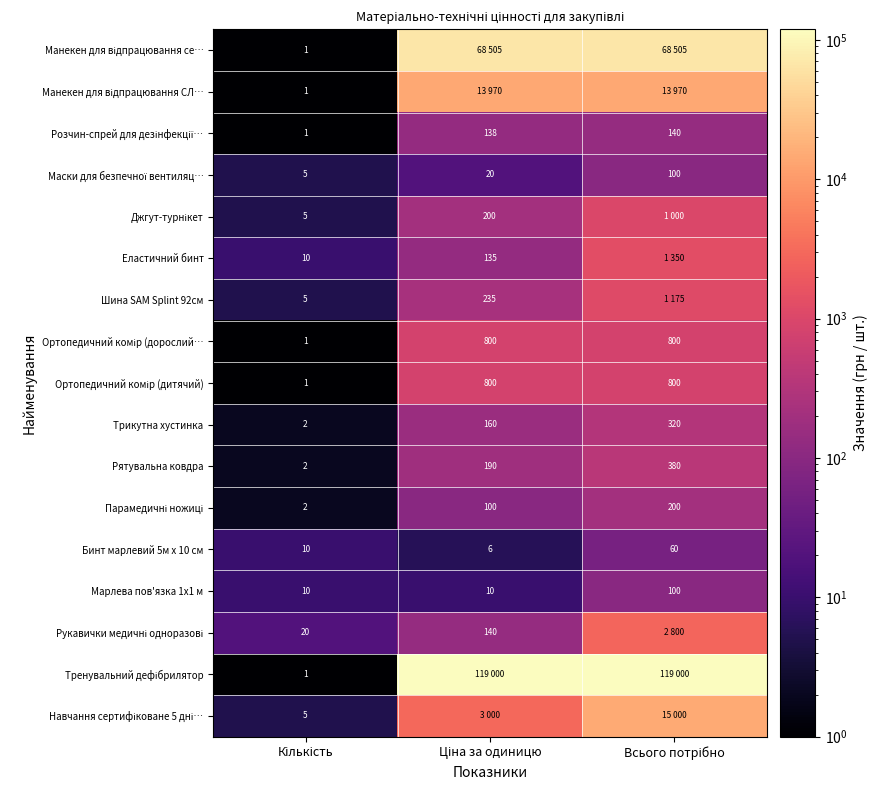

What is the sum of the Парамедичні ножиці values at Ціна за одиницю and Всього потрібно?

300